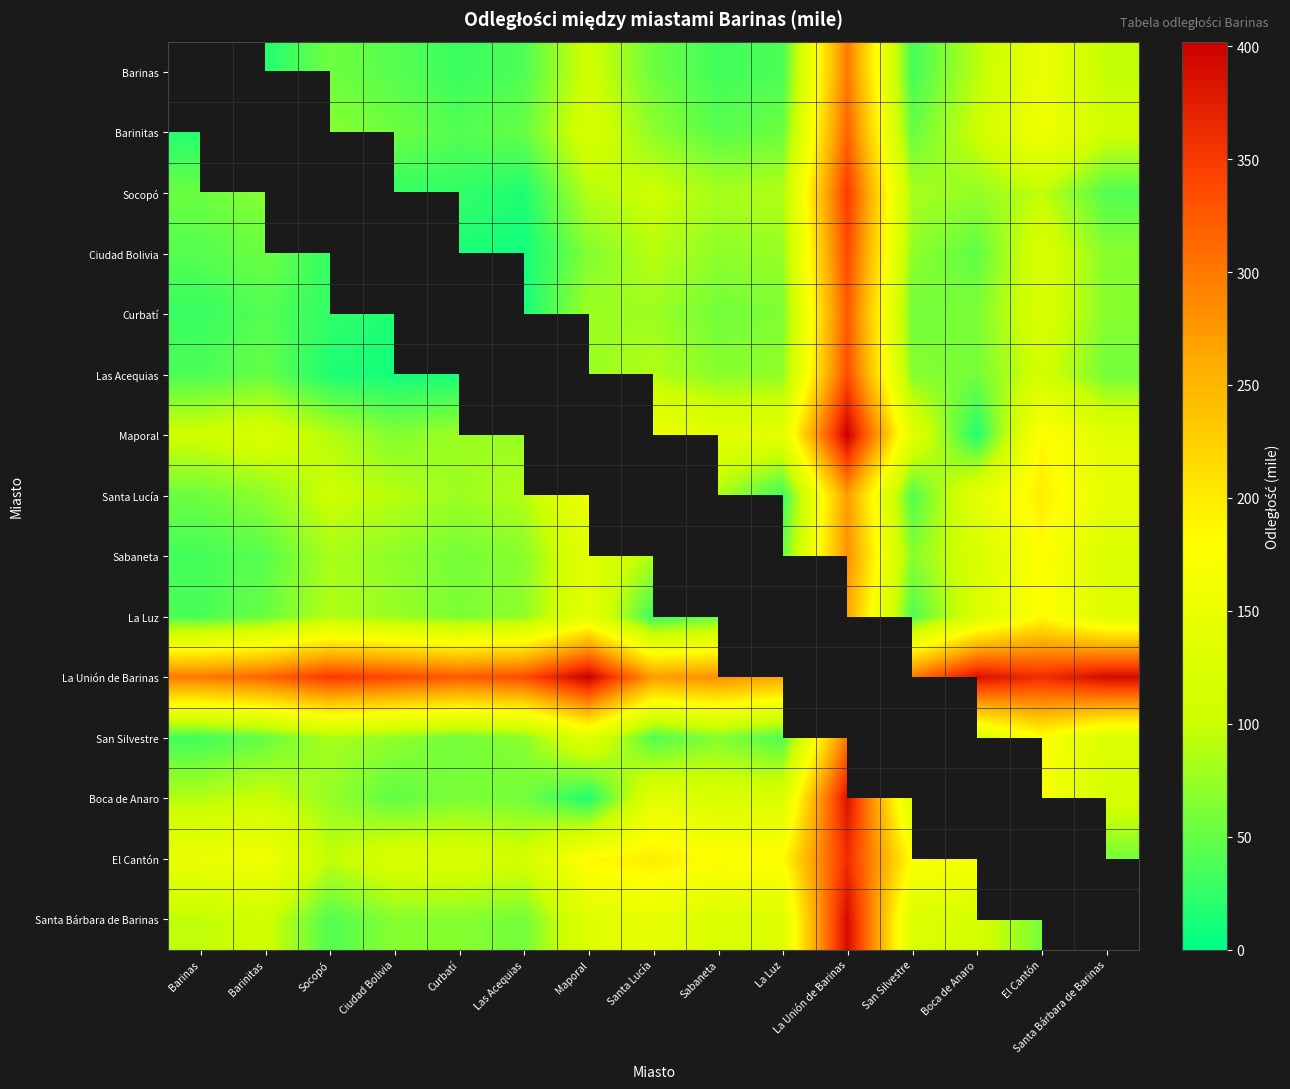

The value of Socopó at San Silvestre is 83.0. True or false?

True